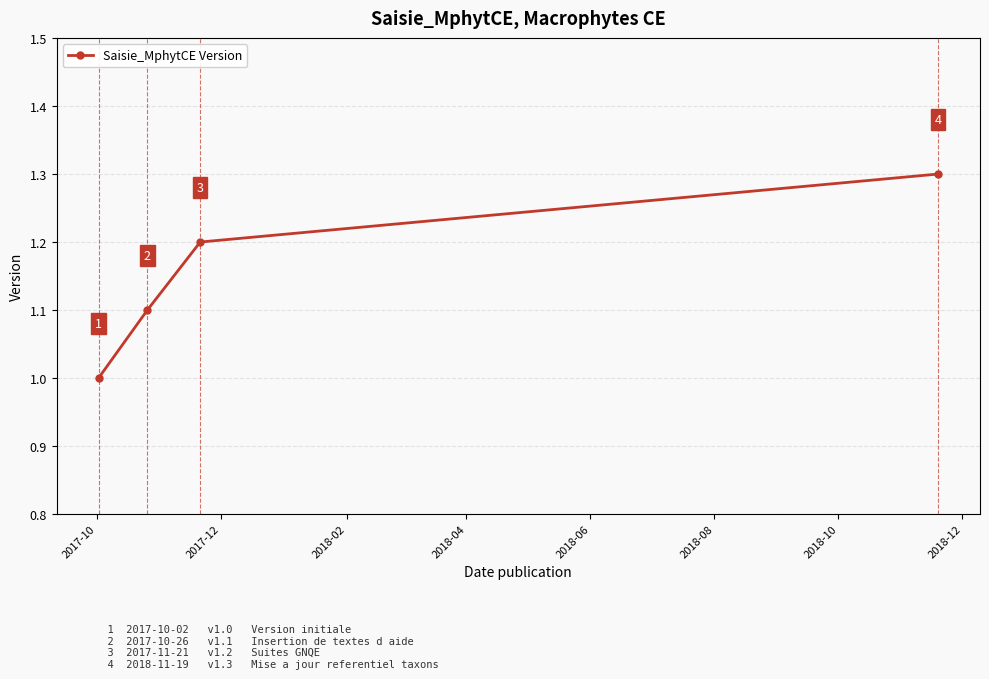

What is the value of the 4th point from the left?

1.3